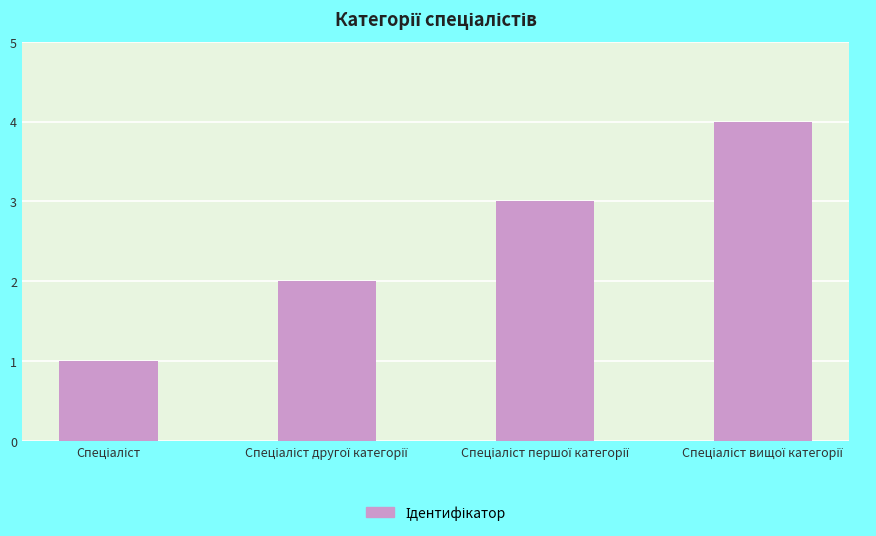

Reading left to right, list all the values displayed in this chart.

1	2	3	4